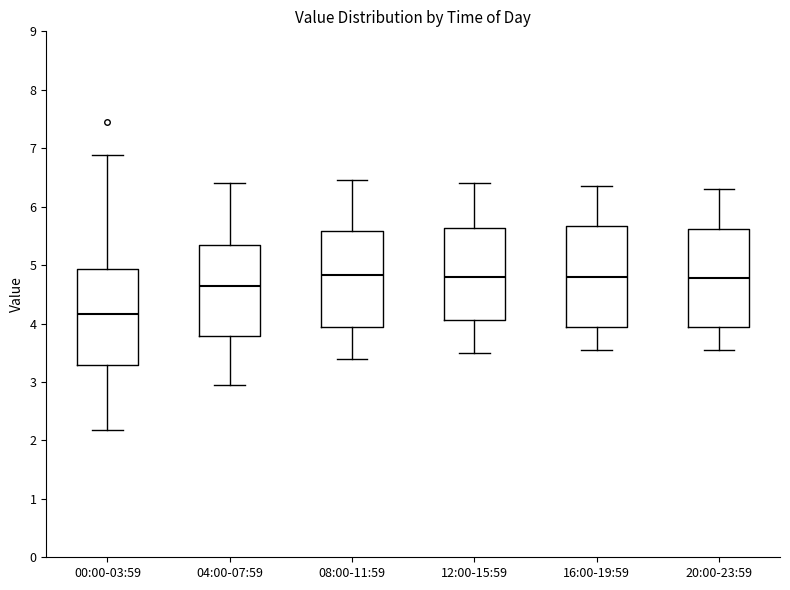

Reading left to right, transcribe this box plot: for each box, give where its median line is, the range the box spans, and where its two whiskers end, as read against the y-axis. The values are not printed on the chart, so give them approximately, as read against the axis.

00:00-03:59: median 4.2, box 3.3 to 4.9, whiskers 2.2 to 6.9
04:00-07:59: median 4.7, box 3.8 to 5.3, whiskers 3.0 to 6.4
08:00-11:59: median 4.8, box 3.9 to 5.6, whiskers 3.4 to 6.5
12:00-15:59: median 4.8, box 4.1 to 5.6, whiskers 3.5 to 6.4
16:00-19:59: median 4.8, box 3.9 to 5.7, whiskers 3.6 to 6.4
20:00-23:59: median 4.8, box 3.9 to 5.6, whiskers 3.6 to 6.3